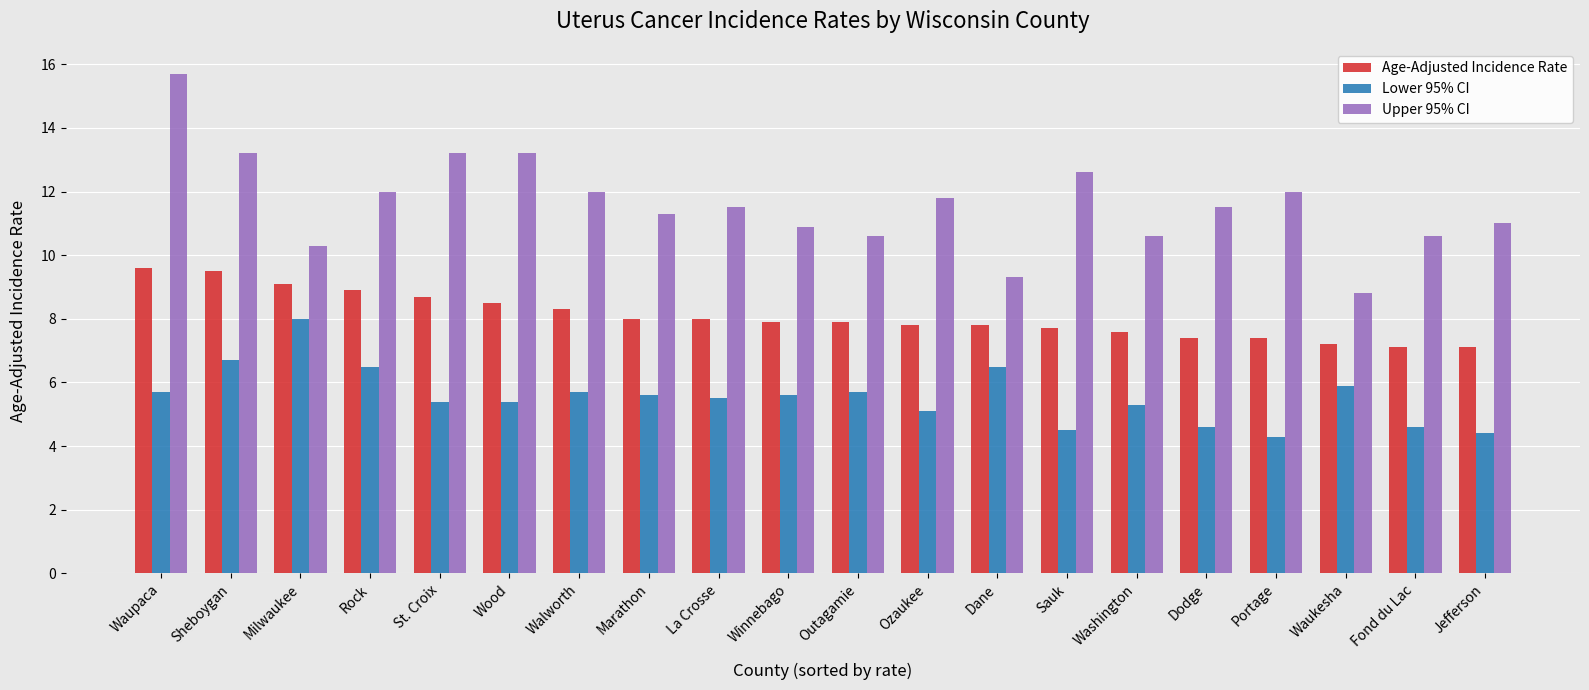

At which label is Lower 95% CI closest to 6?

Waukesha